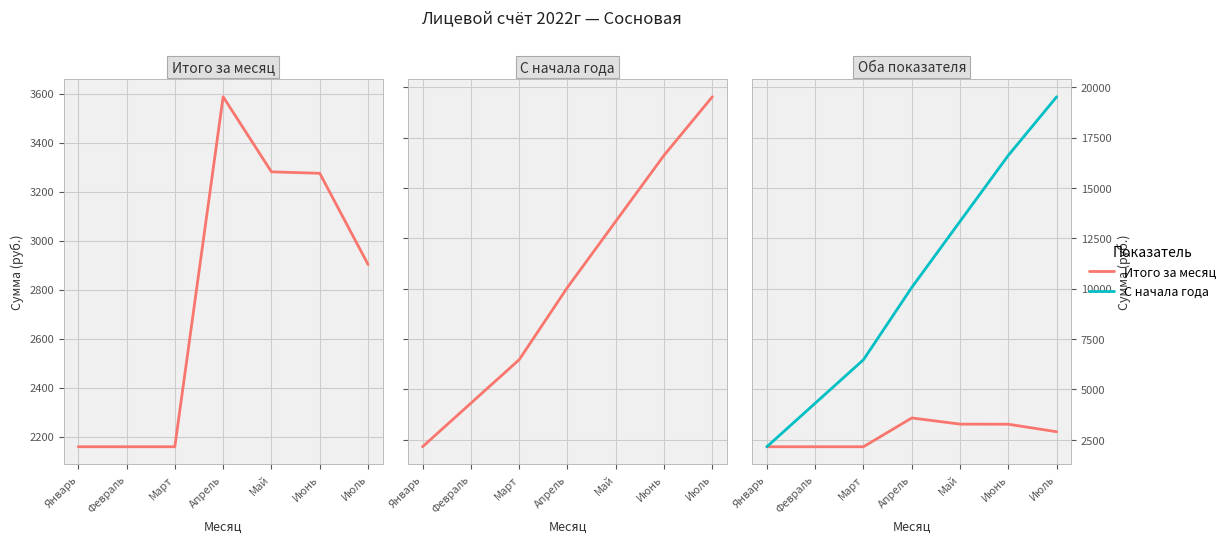

What is the total value across all series at Январь?

4317.8